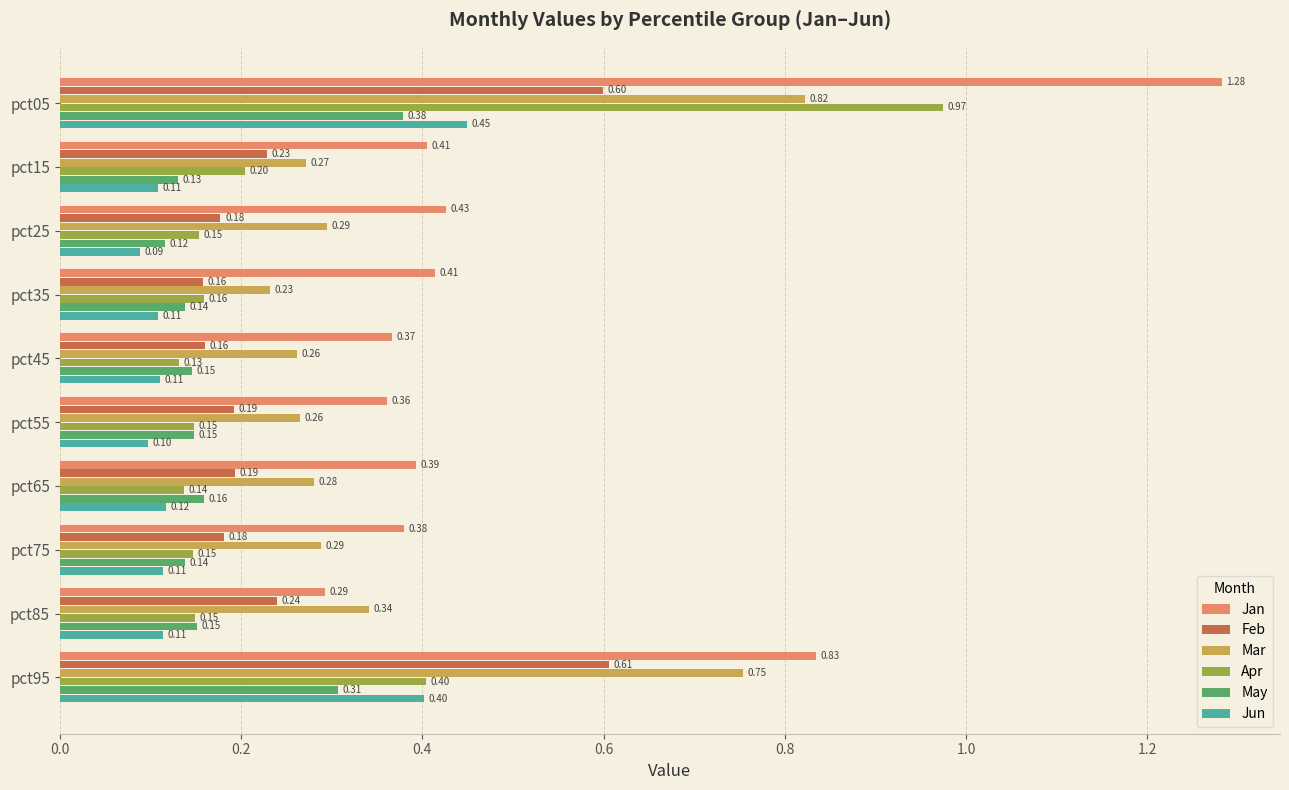

Which series has the largest total across all categories?

Jan